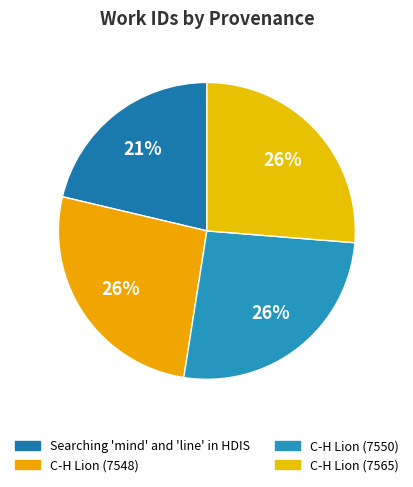

The C-H Lion (7548) slice represents 12% of the pie. True or false?

False